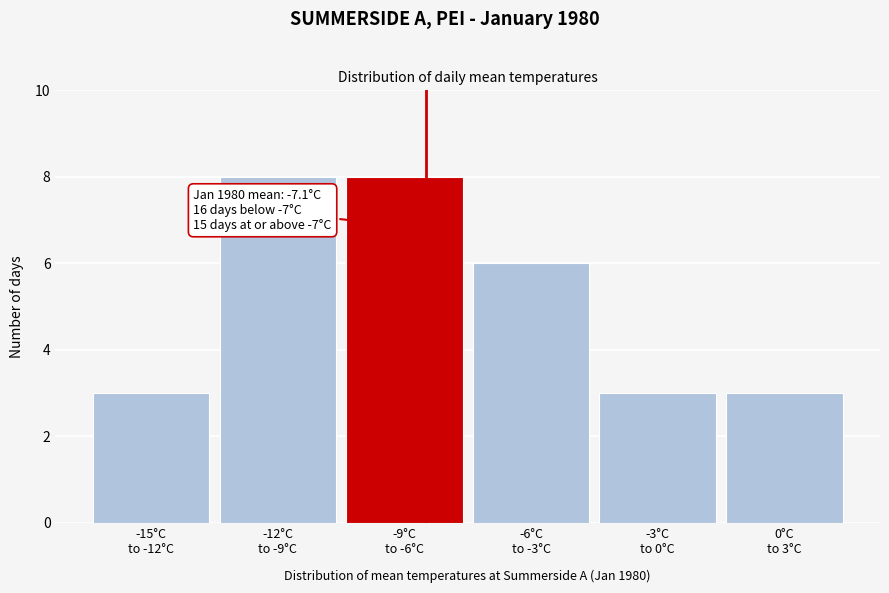

Reading left to right, transcribe all the data shown in this chart.

3	8	8	6	3	3